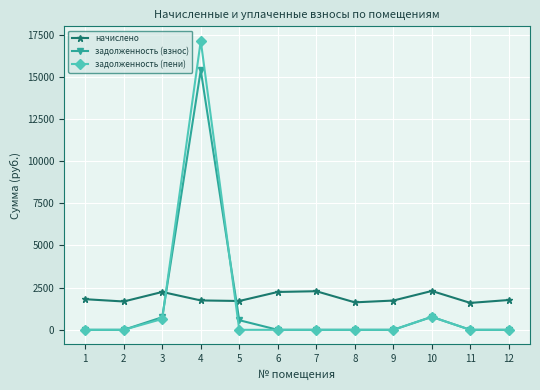

Is the value of начислено at 7 greater than the value of задолженность (пени) at 7?

Yes